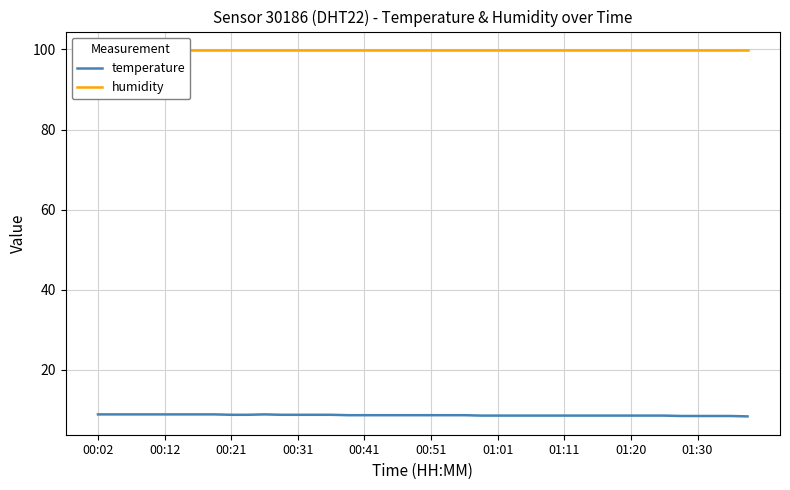

What is the maximum value for temperature?

8.9